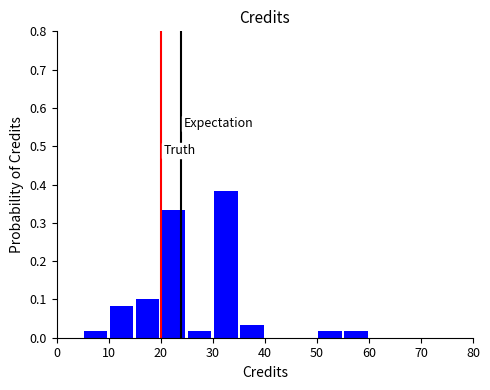

Reading left to right, transcribe this chart: for each bar, give the range it covers on the x-axis and its height. The values are not printed on the chart, so give them approximately, as read against the axis.

0 to 5: 0
5 to 10: 0.02
10 to 15: 0.08
15 to 20: 0.10
20 to 25: 0.33
25 to 30: 0.02
30 to 35: 0.38
35 to 40: 0.03
40 to 45: 0
45 to 50: 0
50 to 55: 0.02
55 to 60: 0.02
60 to 65: 0
65 to 70: 0
70 to 75: 0
75 to 80: 0